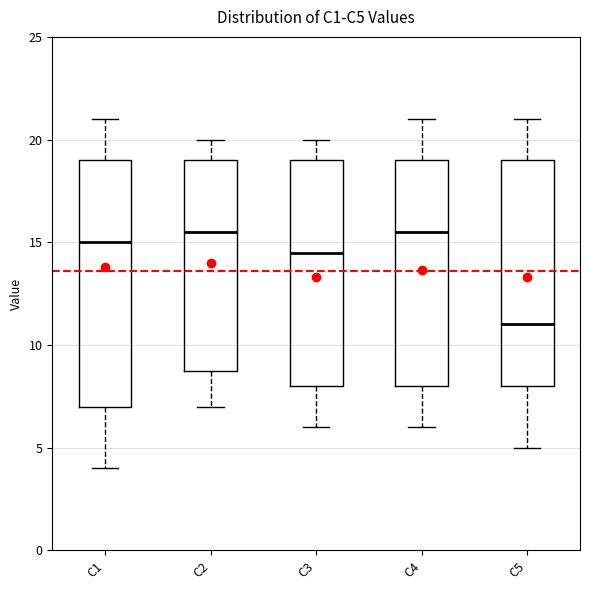

Reading left to right, transcribe this box plot: for each box, give where its median line is, the range the box spans, and where its two whiskers end, as read against the y-axis. The values are not printed on the chart, so give them approximately, as read against the axis.

C1: median 15.0, box 7.0 to 19.0, whiskers 4.0 to 21.0
C2: median 15.5, box 9.0 to 19.0, whiskers 7.0 to 20.0
C3: median 14.5, box 8.0 to 19.0, whiskers 6.0 to 20.0
C4: median 15.5, box 8.0 to 19.0, whiskers 6.0 to 21.0
C5: median 11.0, box 8.0 to 19.0, whiskers 5.0 to 21.0